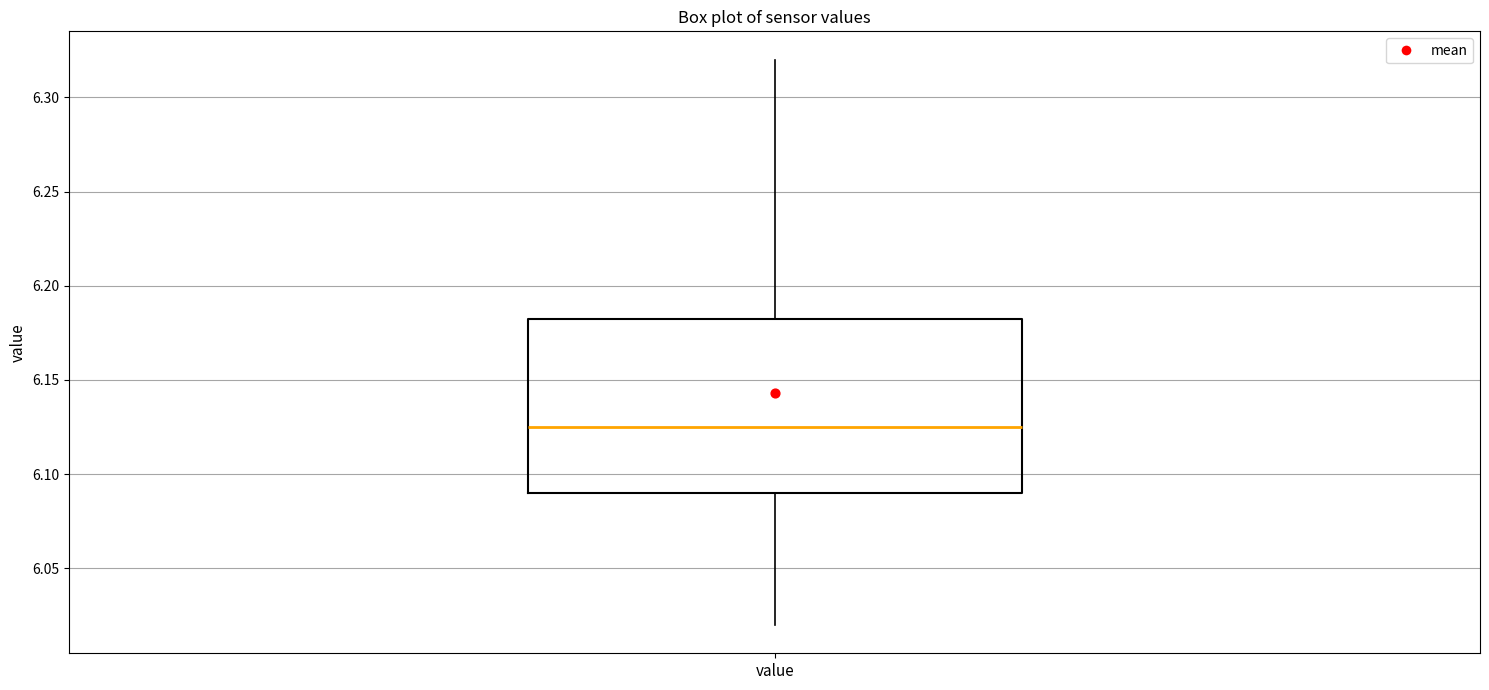

Transcribe this box plot: give where the median line is, the range the box spans, and where the two whiskers end, as read against the y-axis. The values are not printed on the chart, so give them approximately, as read against the axis.

median 6.125, box 6.090 to 6.185, whiskers 6.020 to 6.320